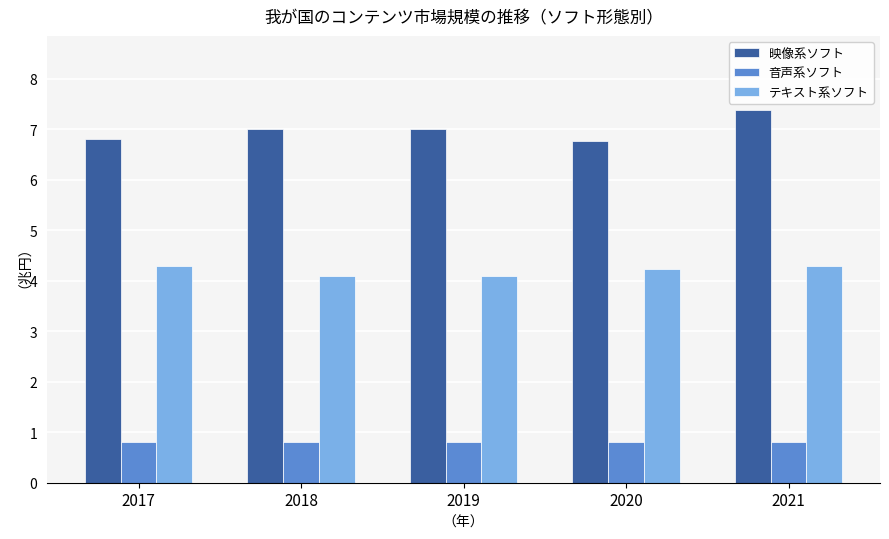

Which series has the largest total across all categories?

映像系ソフト